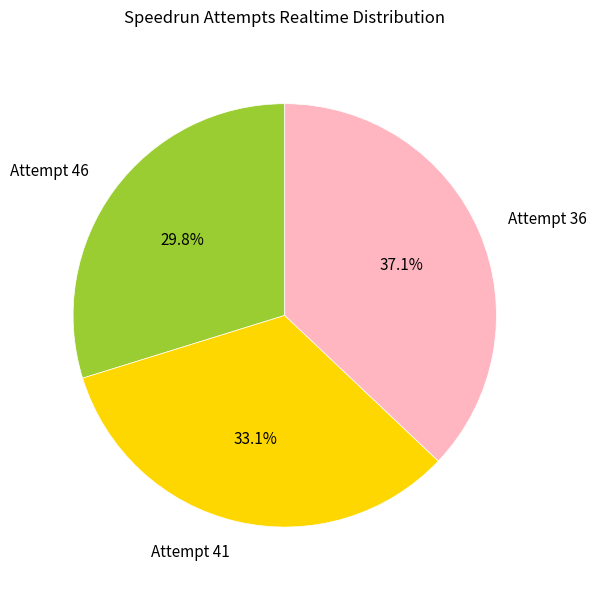

What is the ratio of the value at Attempt 41 to the value at Attempt 36?

0.9